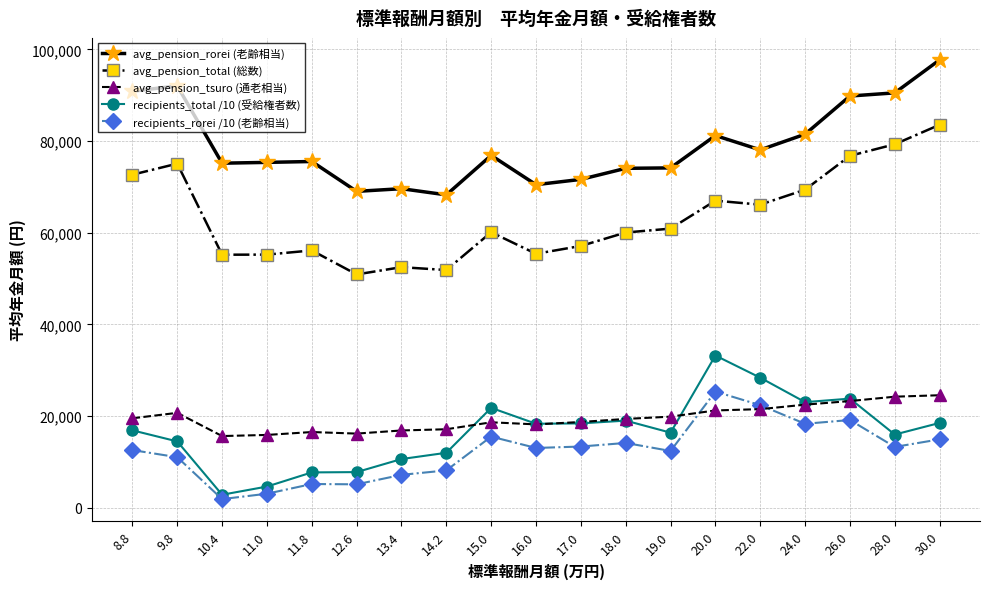

Is this an area chart (filled region under the line)?

No